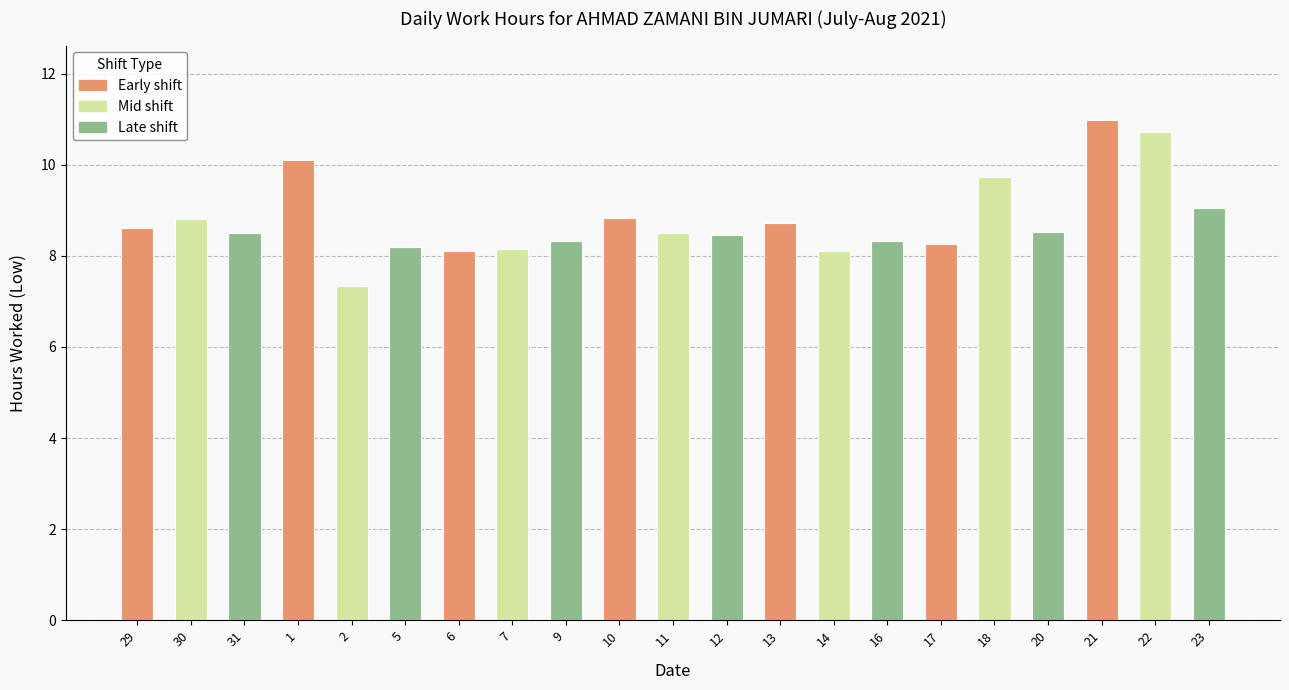

The value at 1 is 10.1. True or false?

True